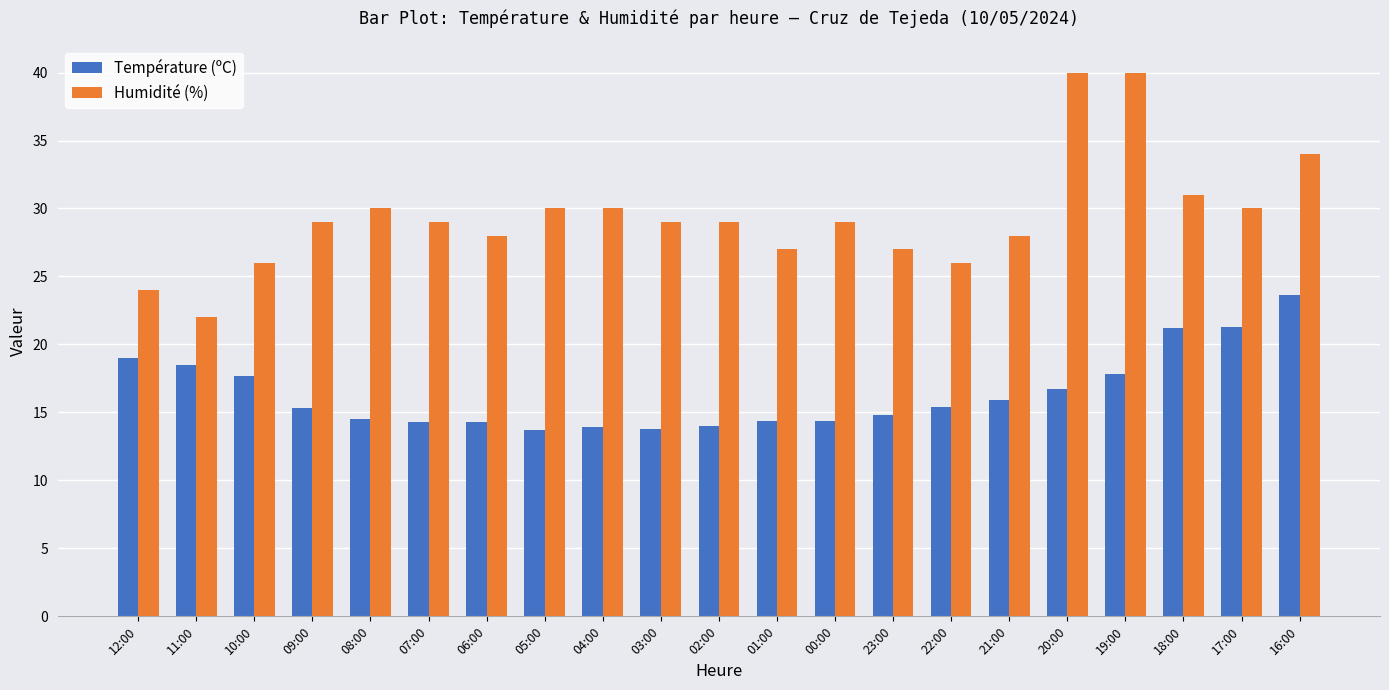

What is the label of the 16th bar from the right?

07:00